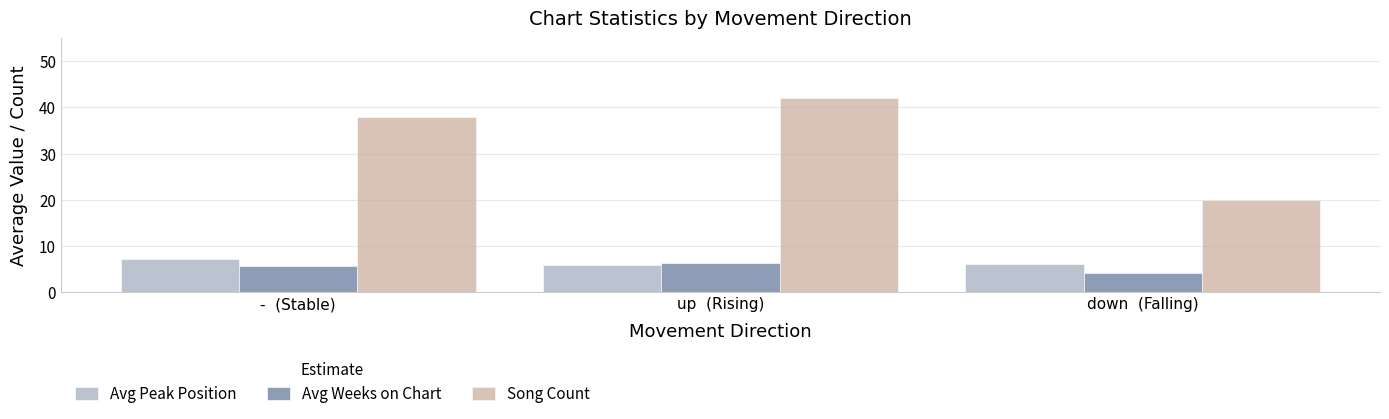

Reading left to right, extract all data points from this chart.

Avg Peak Position: 7.2	5.8	6.1
Avg Weeks on Chart: 5.5	6.2	4.1
Song Count: 38.0	42.0	20.0